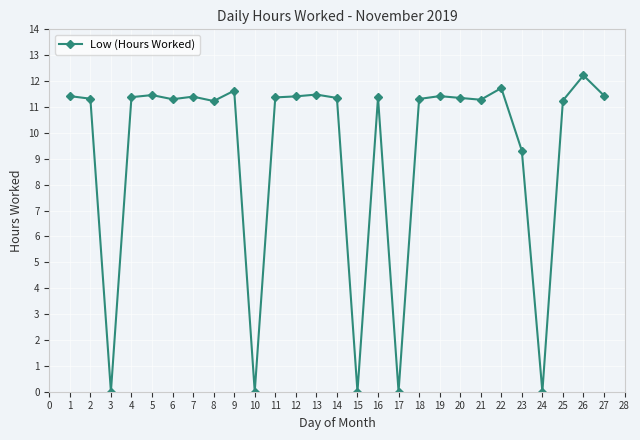

At which category does the data reach its first local valley?

3